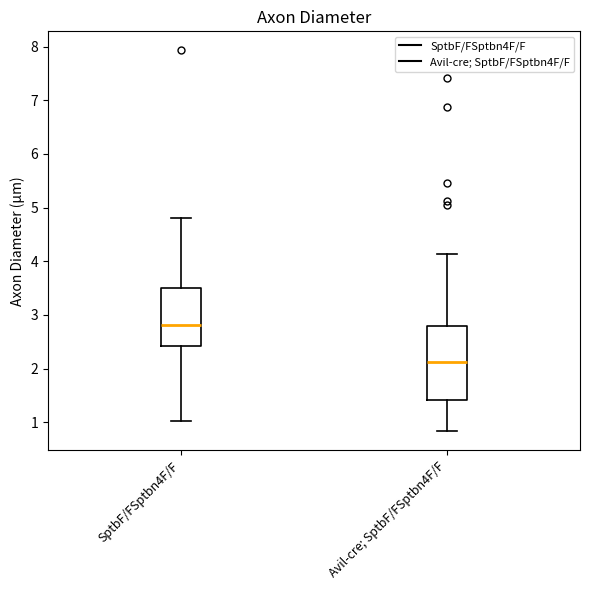

Comparing the boxes themselves (not the whiskers), which one is the tallest?

Avil-cre; SptbF/FSptbn4F/F